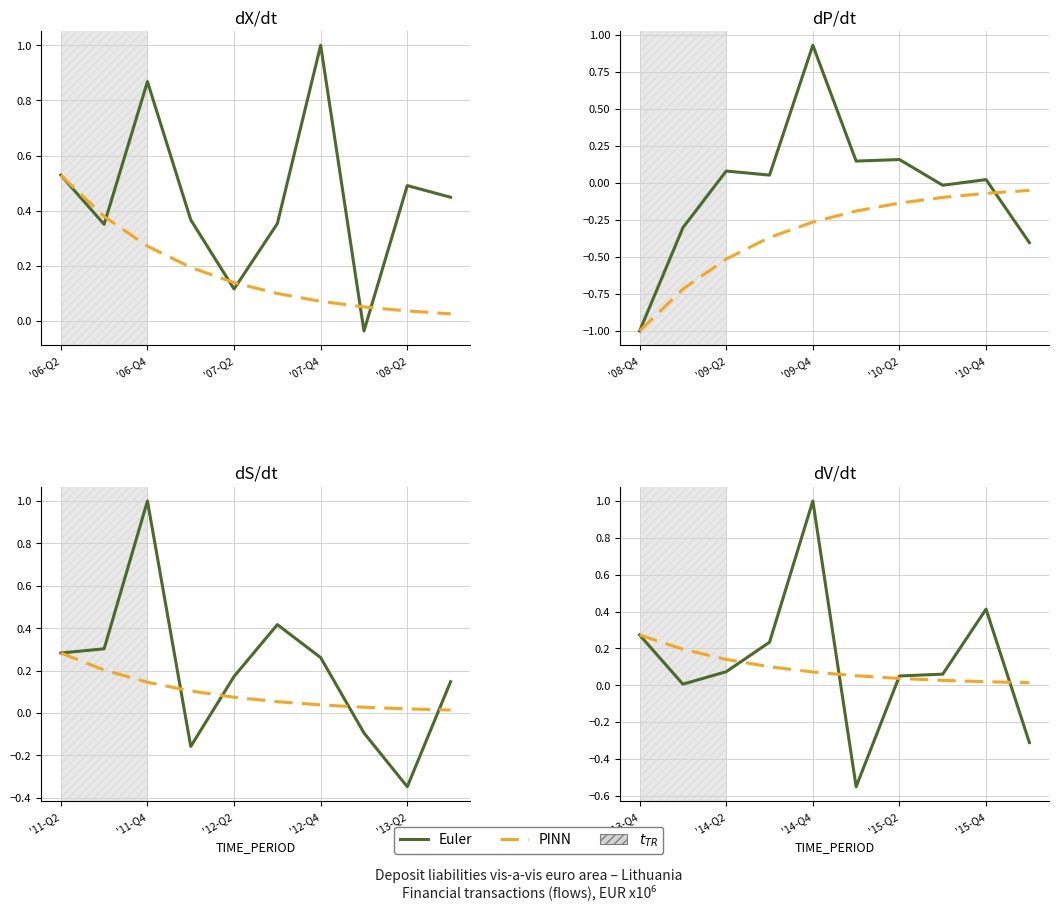

Which series has the largest range (max minus min)?

Euler